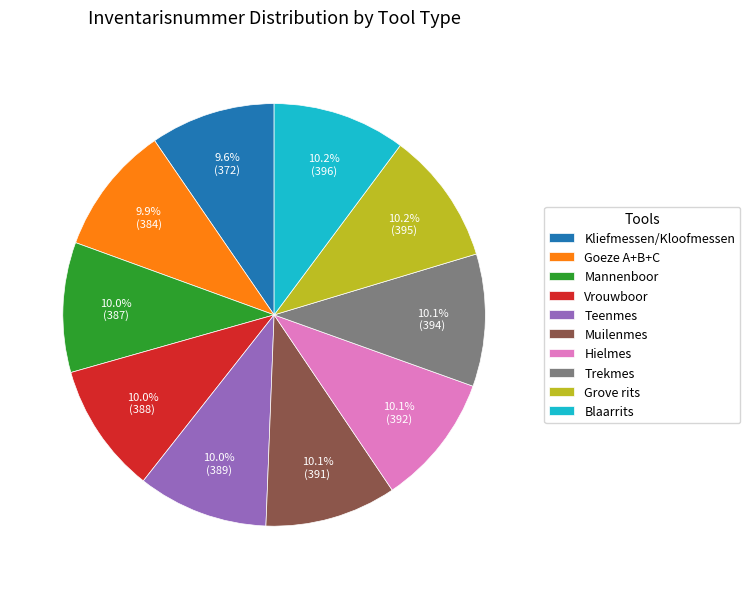

What percentage is NOT represented by Blaarrits?

89.8%